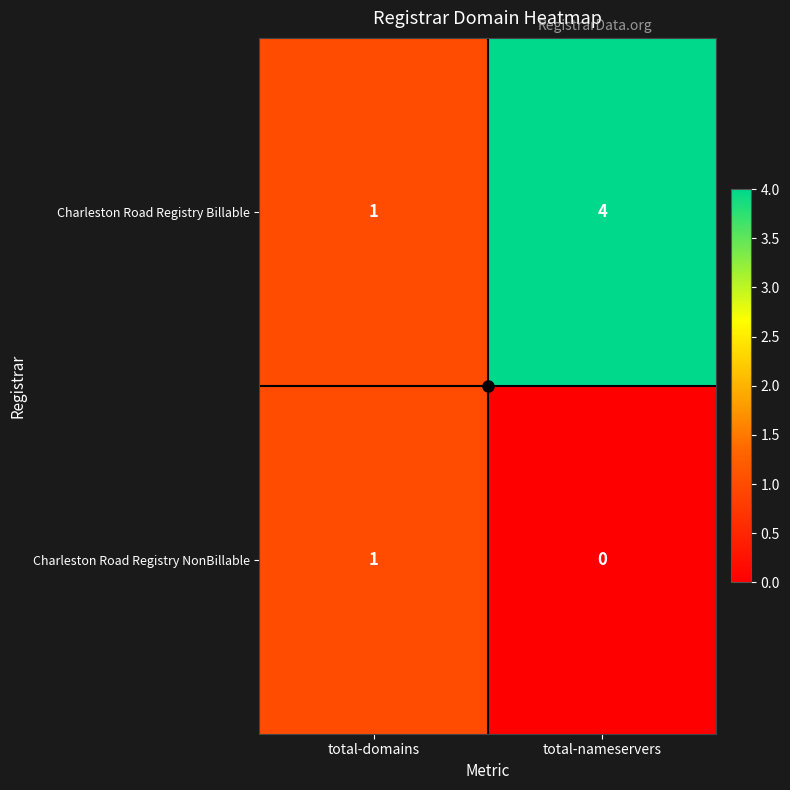

What is the maximum value shown in the chart?

4